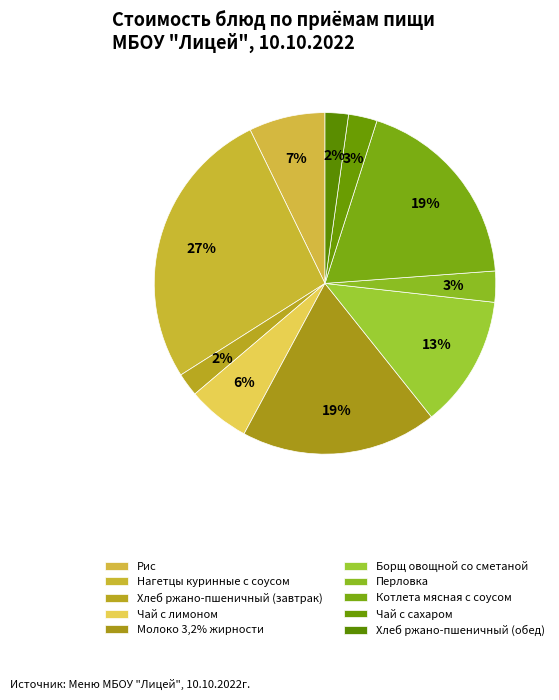

True or false: Нагетцы куринные с соусом accounts for 35% of the total.

False